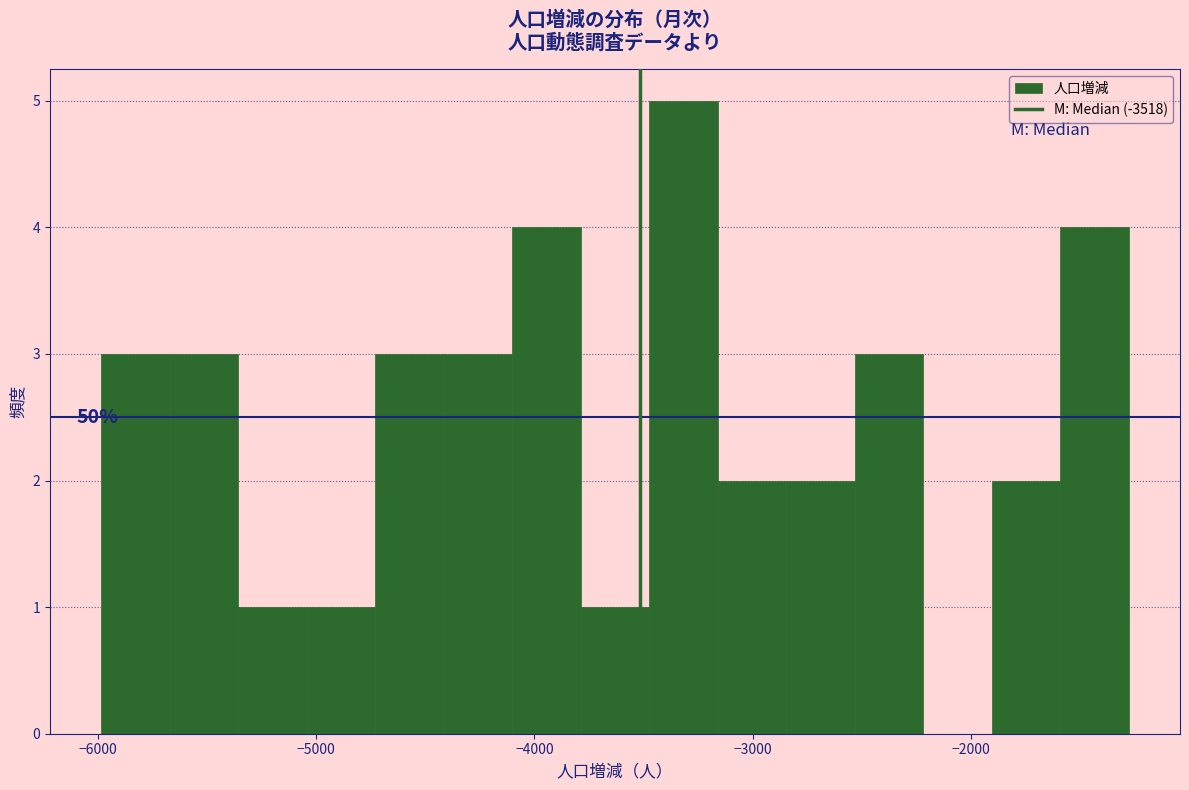

Read against the x-axis, roughly where is the centre of the tallest bar?

-3300